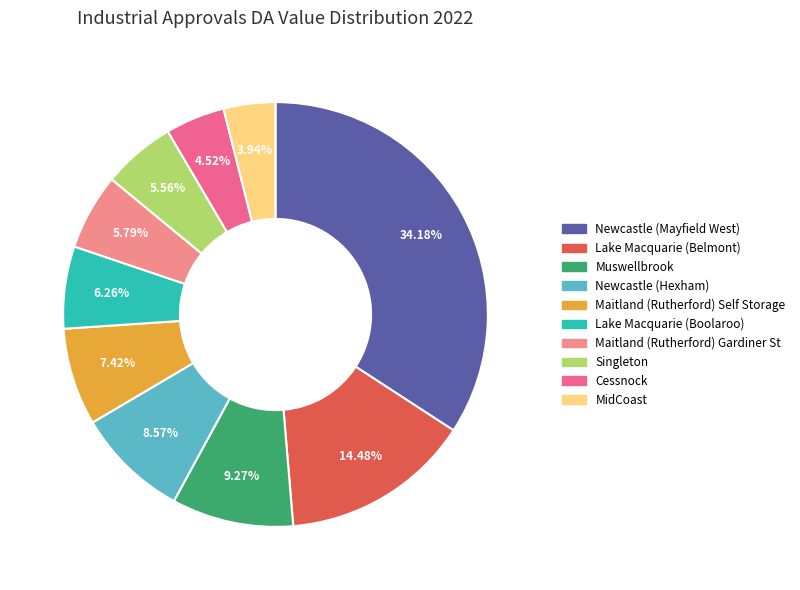

Which category has the smallest portion of the pie?

MidCoast